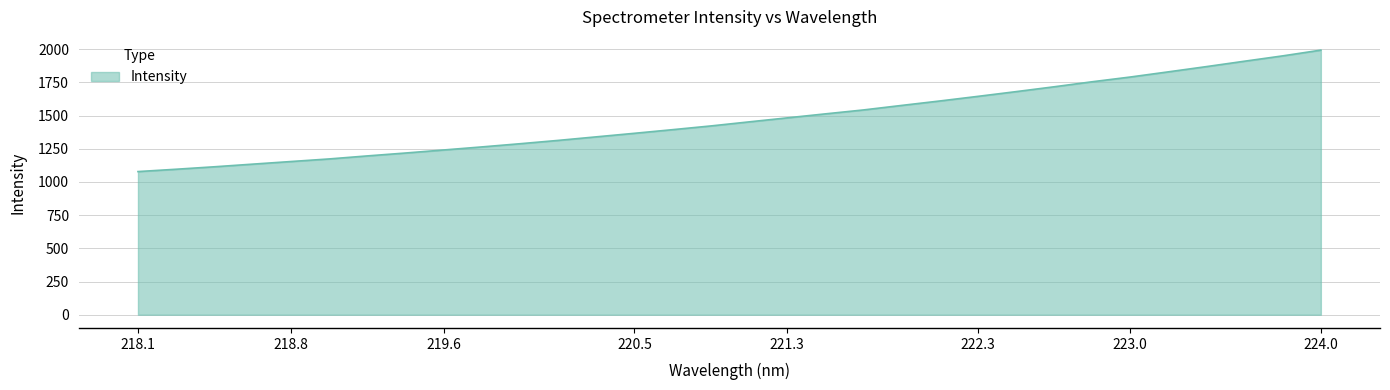

Does the chart have visible grid lines?

Yes